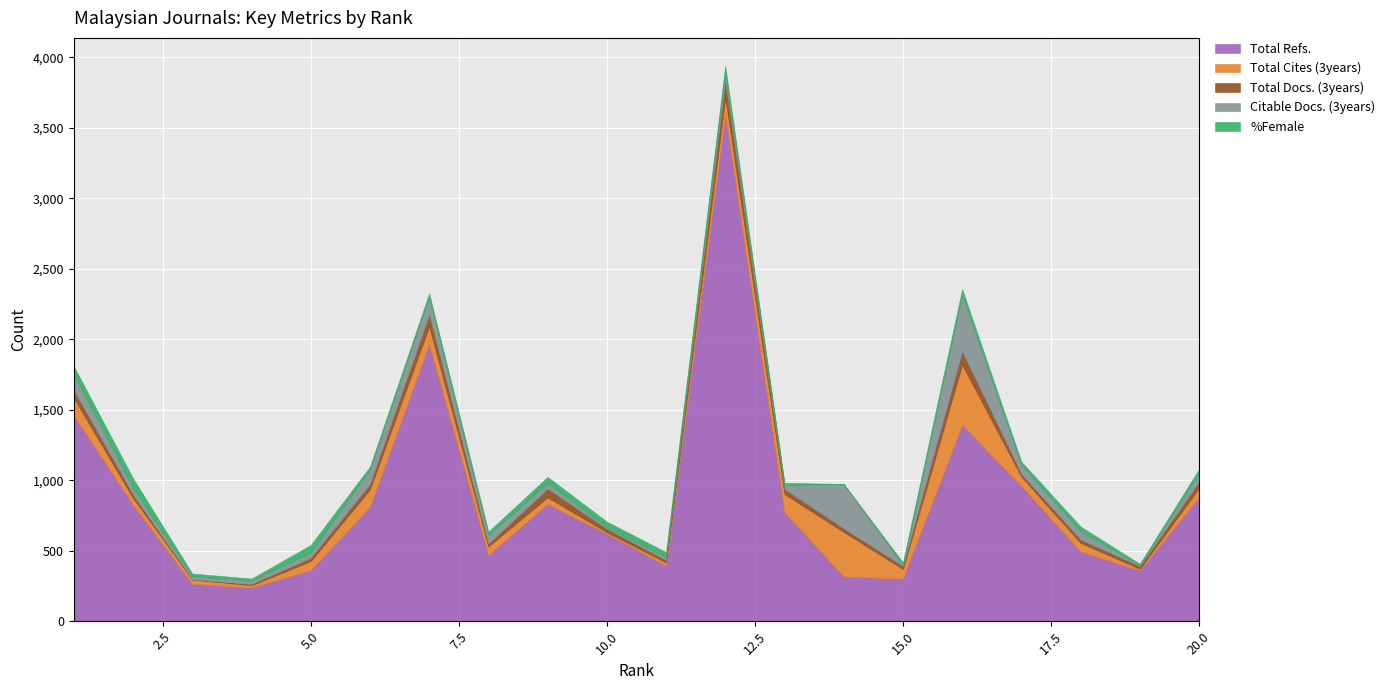

What is the maximum value for Total Refs.?

3593